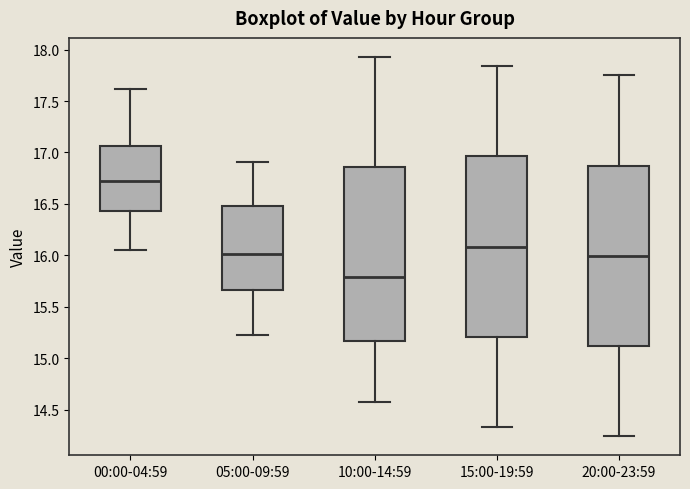

Which box's median line is the highest?

00:00-04:59